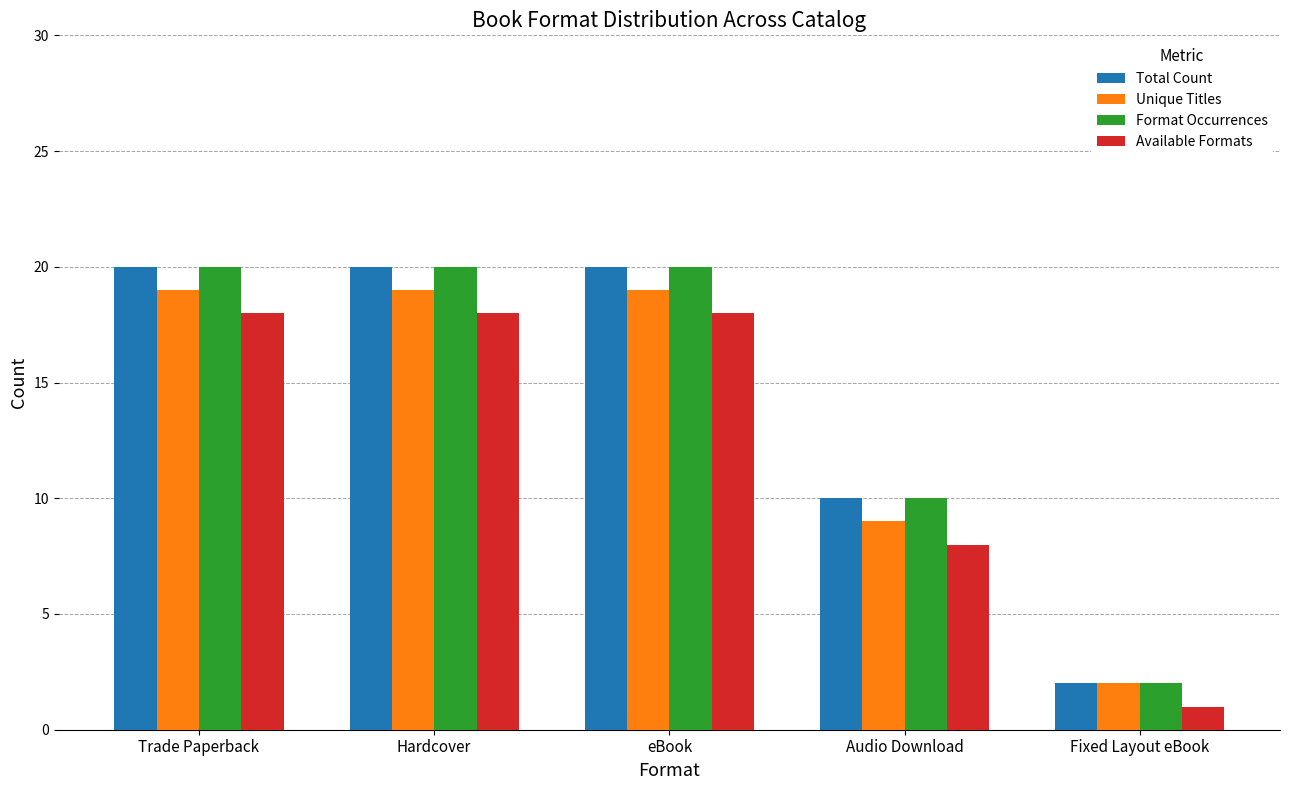

How many bars are there in total?

20